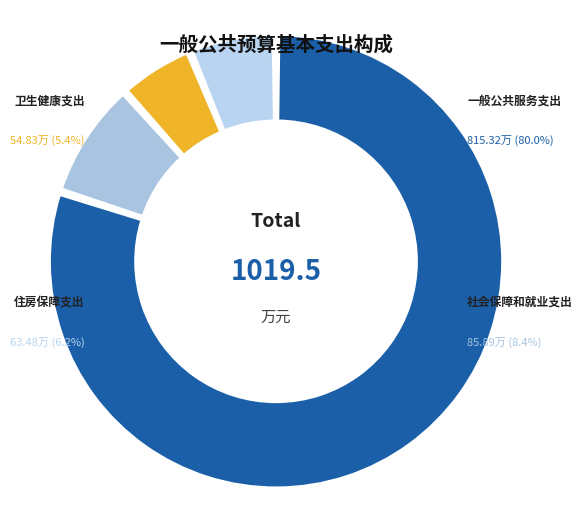

Is 一般公共服务支出 the majority of the pie?

Yes